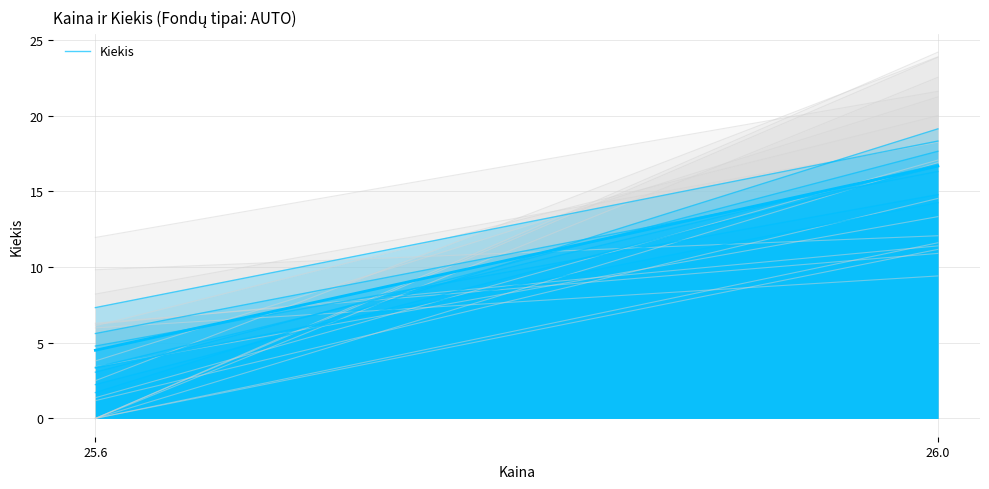

Between 26.0 and 25.6, which is larger?

26.0